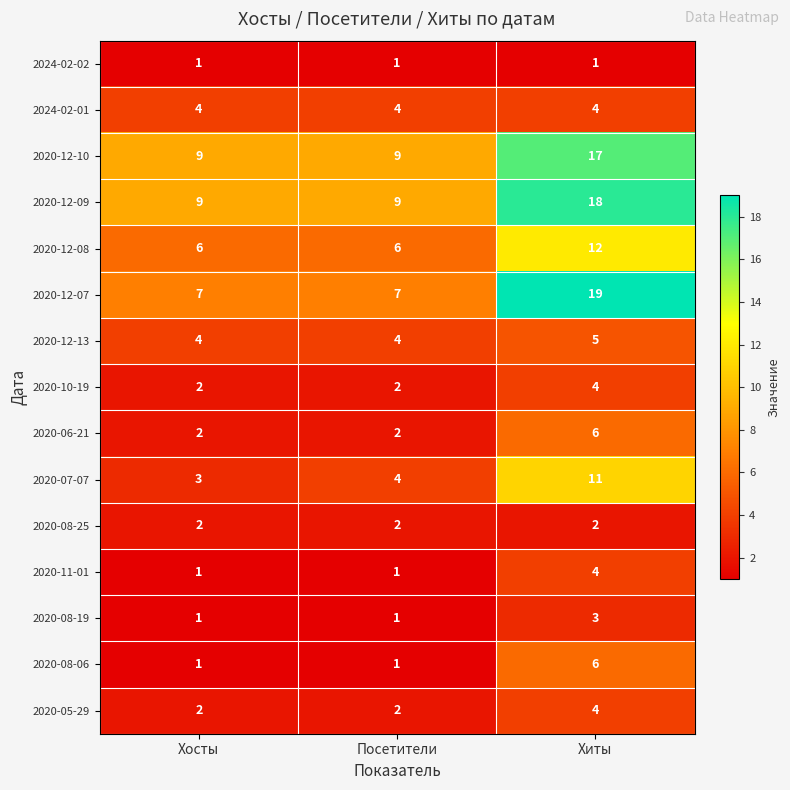

The 2024-02-01 series shows 6 at Хиты. True or false?

False